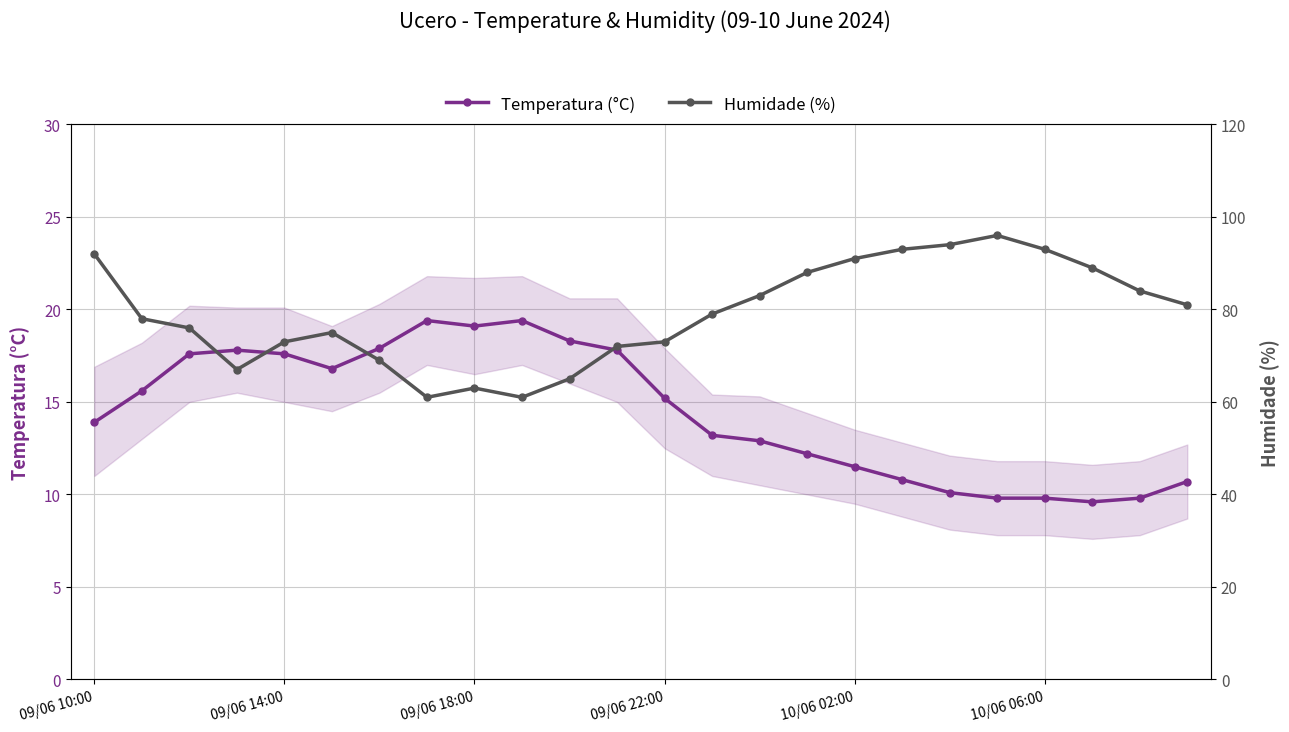

How many values in the Humidade (%) series exceed 79?

11